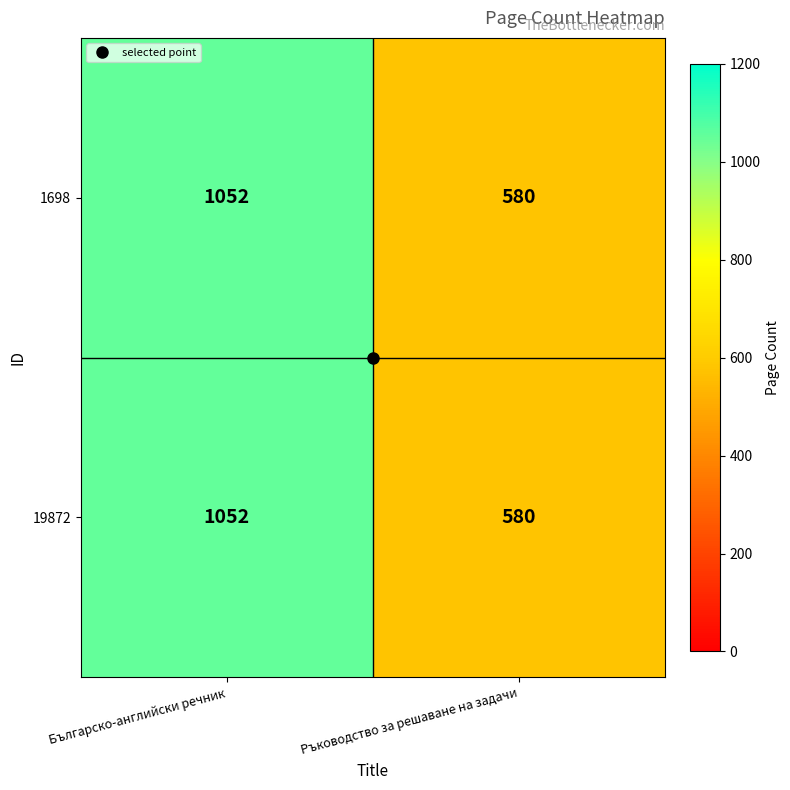

What is the difference between the 1698 values at Българско-английски речник and Ръководство за решаване на задачи?

472